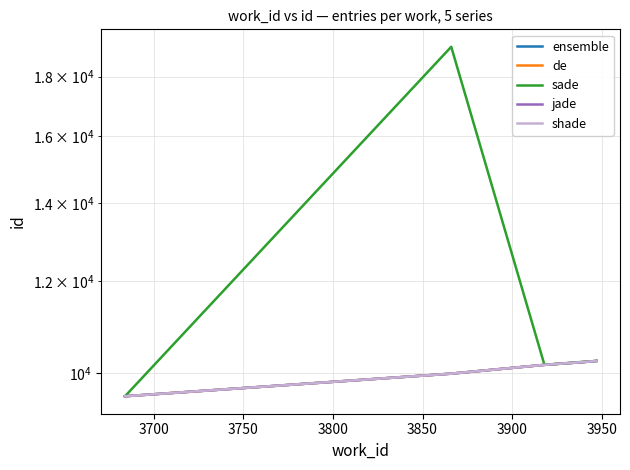

What is the value of the ensemble point at the 3rd from the left?

10162